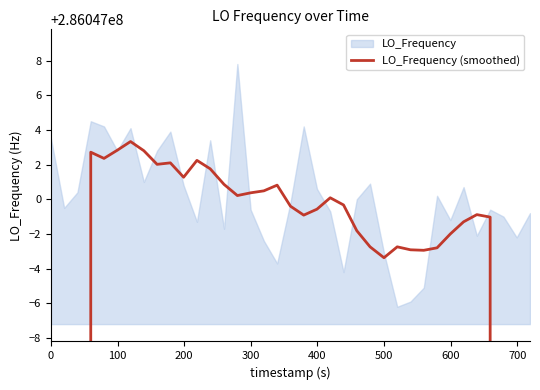

How many interior local peaks (higher than both neighbors) does the data have?

8